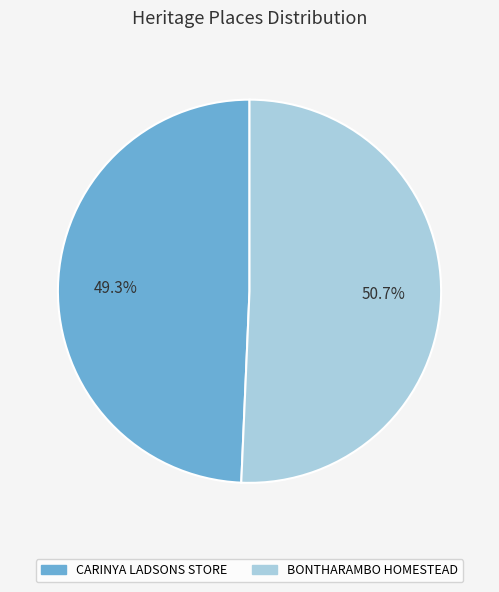

Rank the categories by value from highest to lowest.

BONTHARAMBO HOMESTEAD, CARINYA LADSONS STORE